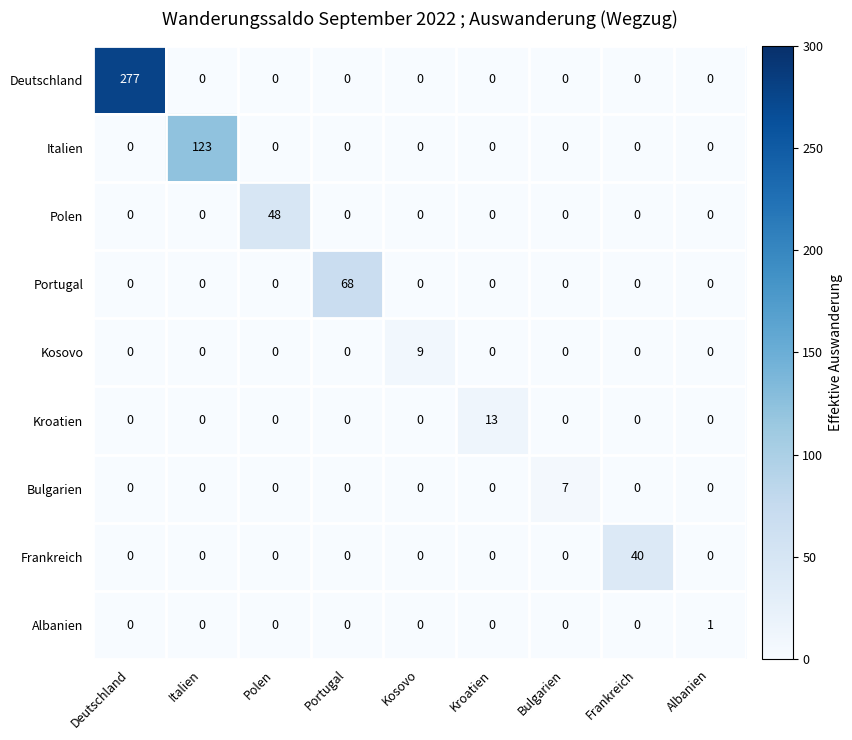

Which series has the largest total across all categories?

Deutschland